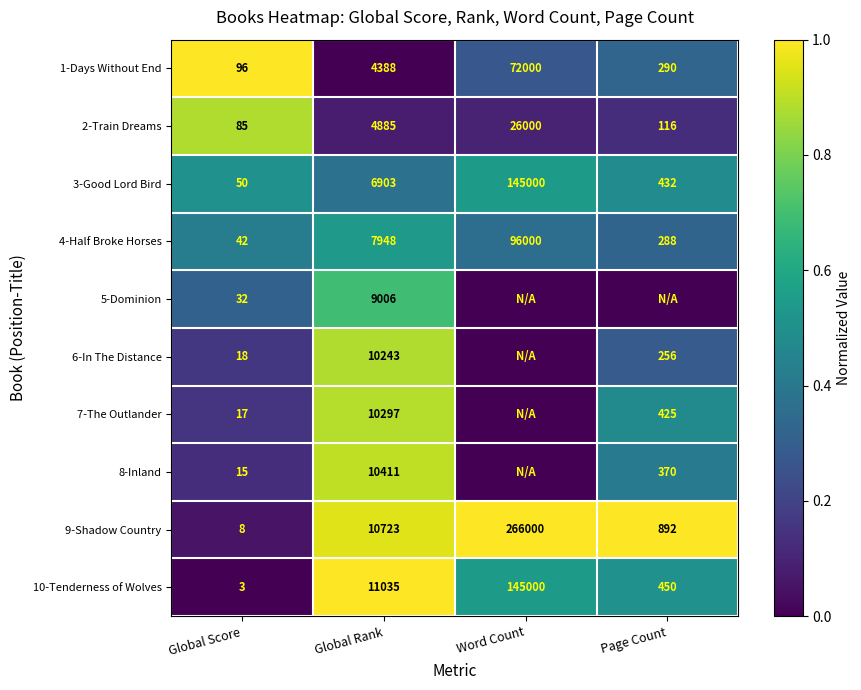

How many data points does each series have?

4